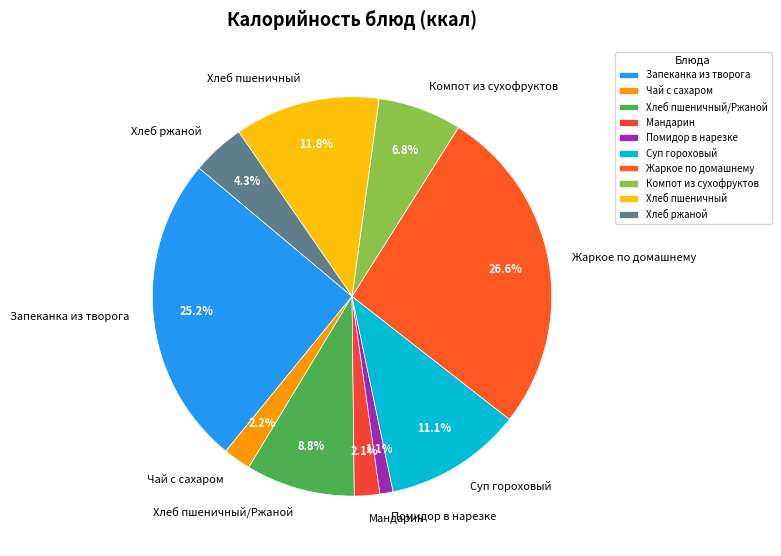

Does Суп гороховый account for over 50% of the chart?

No